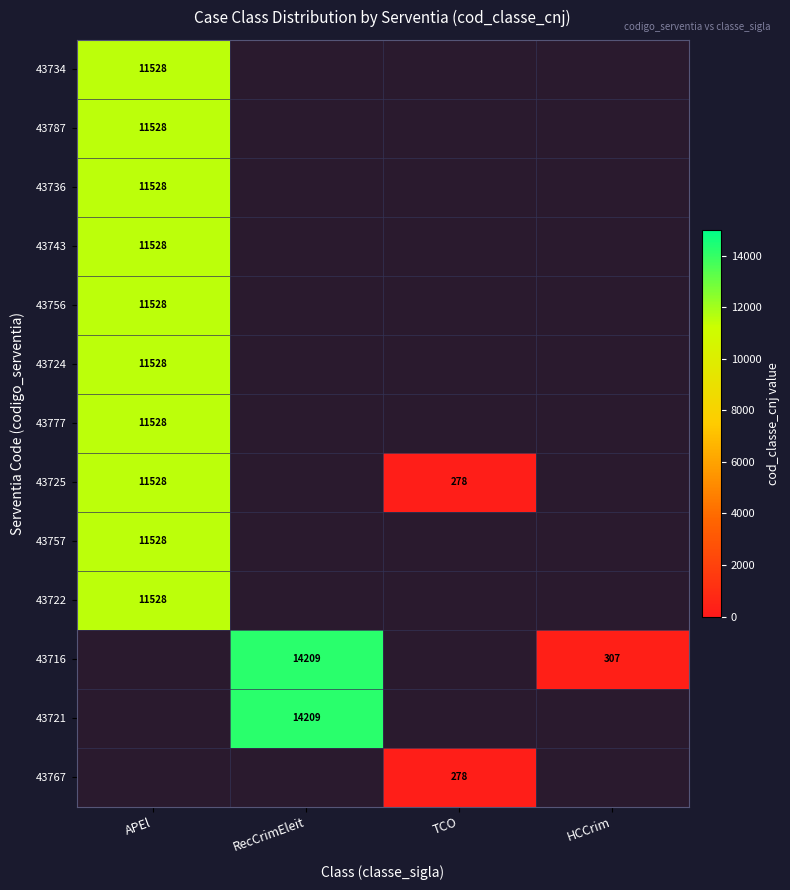

The 43756 series shows 5229 at APEl. True or false?

False